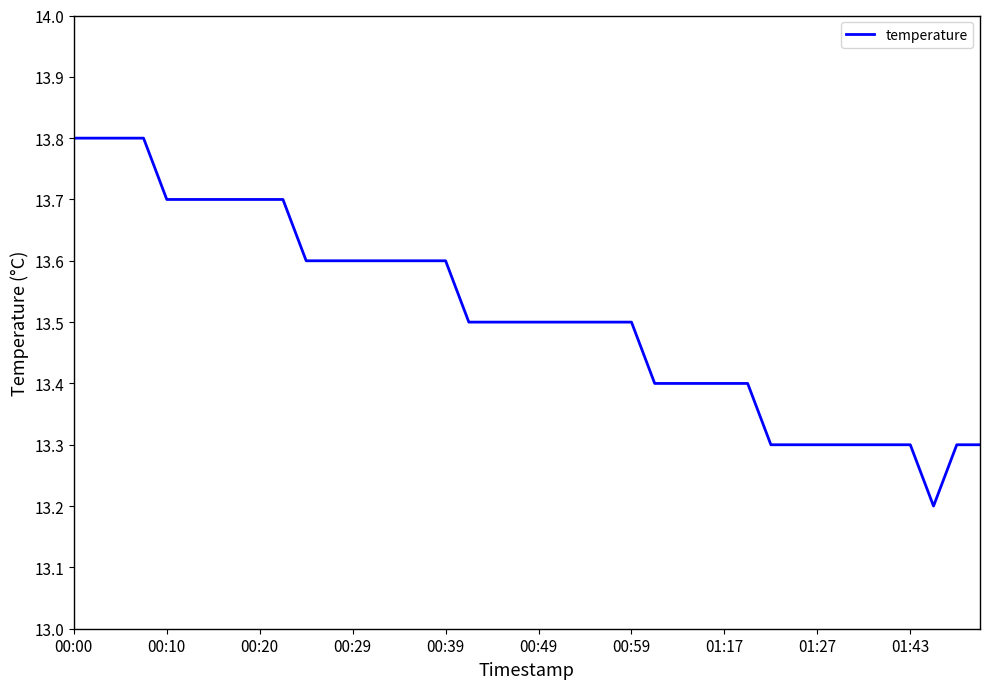

What is the difference between the maximum and minimum values?

0.6